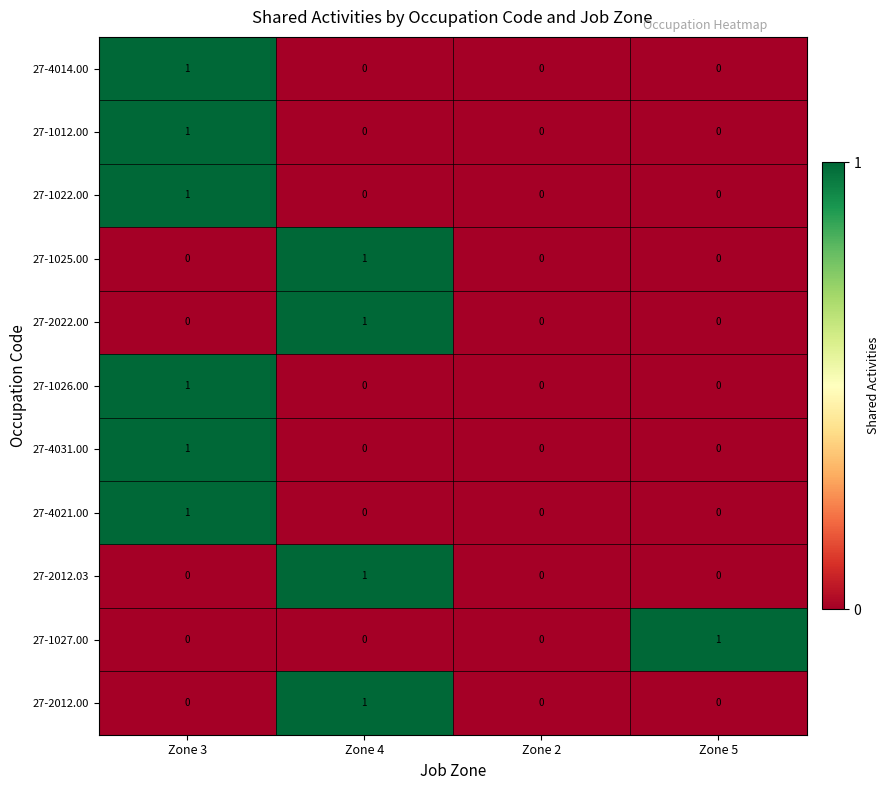

The 27-4014.00 series shows 1 at Zone 3. True or false?

True